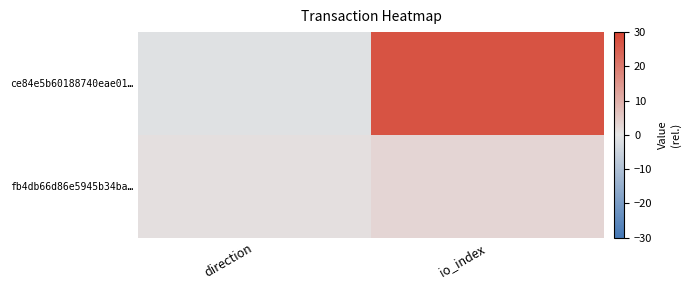

Which series has the widest spread of values?

ce84e5b60188740eae01…